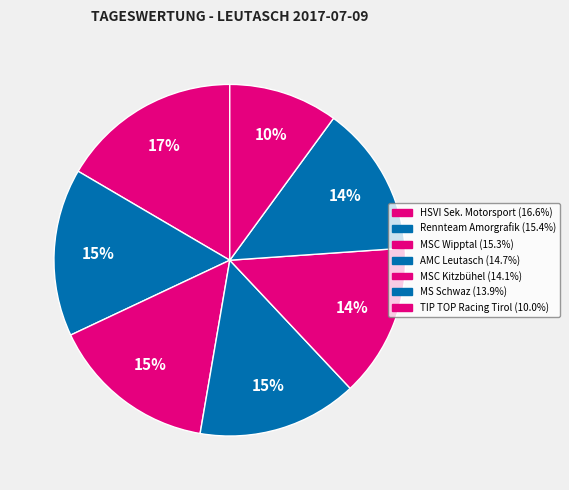

To the nearest percent, what is the combined percentage of MSC Kitzbühel and HSVI Sek. Motorsport?

31%